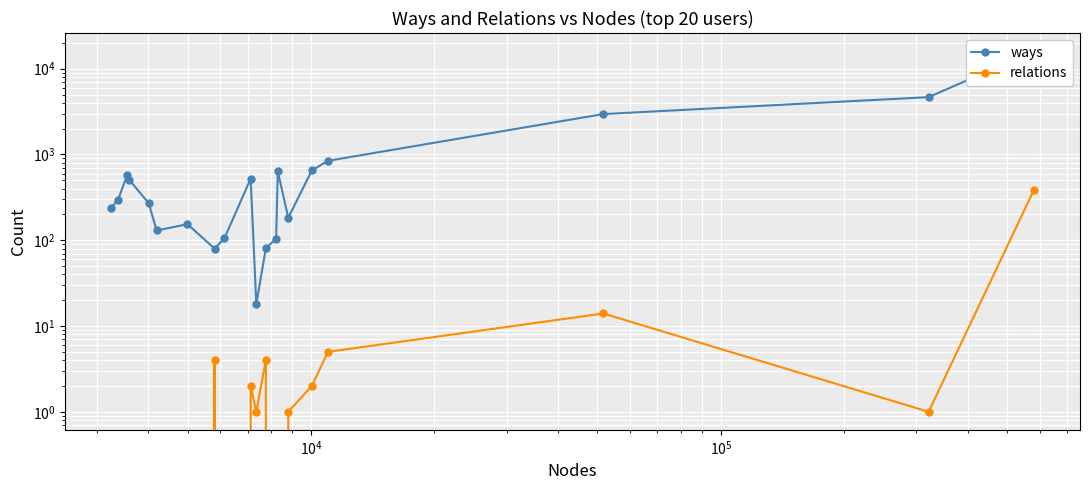

Is the value of relations at 15 greater than the value of ways at $\mathdefault{10^{4}}$?

No